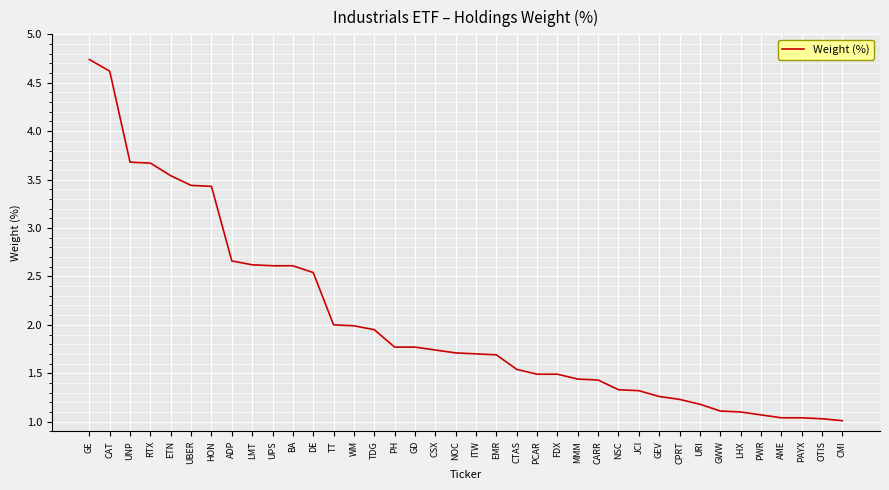

What is the smallest value displayed?

1.0